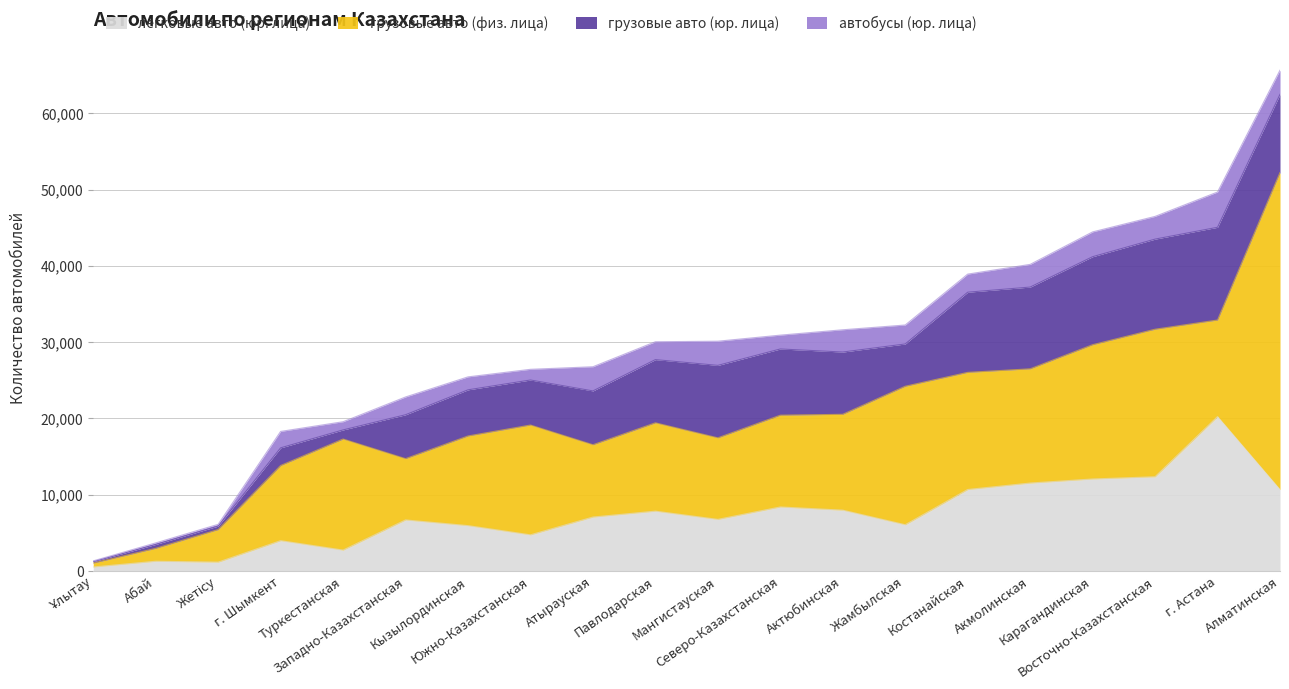

What are all the series names shown in the legend?

легковые авто (юр. лица), грузовые авто (физ. лица), грузовые авто (юр. лица), автобусы (юр. лица)